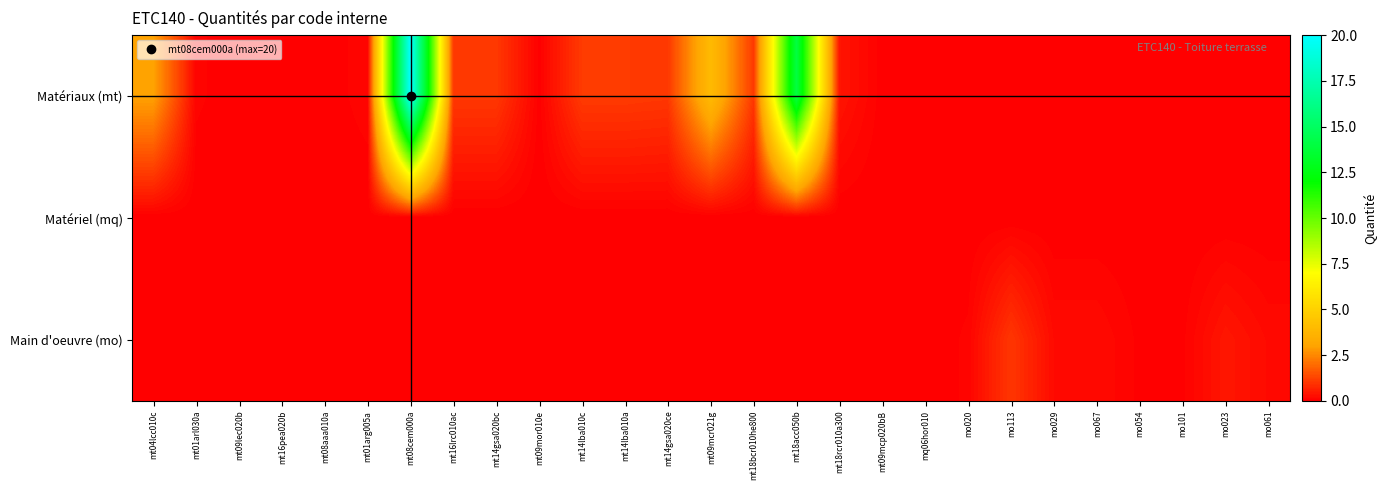

Reading left to right, list all the values displayed in this chart.

Matériaux (mt): mt04lcc010c=3.0	mt01arl030a=0.1	mt09lec020b=0.0	mt16pea020b=0.0	mt08aaa010a=0.0	mt01arg005a=0.1	mt08cem000a=20.0	mt16lrc010ac=1.1	mt14gsa020bc=1.1	mt09mor010e=0.0	mt14lba010c=1.1	mt14lba010a=1.1	mt14gsa020ce=1.1	mt09mcr021g=4.0	mt18bcr010he800=1.1	mt18acc050b=14.0	mt18rcr010a300=0.4	mt09mcp020bB=0.0	mq06hor010=0.0	mo020=0.0	mo113=0.0	mo029=0.0	mo067=0.0	mo054=0.0	mo101=0.0	mo023=0.0	mo061=0.0
Matériel (mq): mt04lcc010c=0.0	mt01arl030a=0.0	mt09lec020b=0.0	mt16pea020b=0.0	mt08aaa010a=0.0	mt01arg005a=0.0	mt08cem000a=0.0	mt16lrc010ac=0.0	mt14gsa020bc=0.0	mt09mor010e=0.0	mt14lba010c=0.0	mt14lba010a=0.0	mt14gsa020ce=0.0	mt09mcr021g=0.0	mt18bcr010he800=0.0	mt18acc050b=0.0	mt18rcr010a300=0.0	mt09mcp020bB=0.0	mq06hor010=0.1	mo020=0.0	mo113=0.0	mo029=0.0	mo067=0.0	mo054=0.0	mo101=0.0	mo023=0.0	mo061=0.0
Main d'oeuvre (mo): mt04lcc010c=0.0	mt01arl030a=0.0	mt09lec020b=0.0	mt16pea020b=0.0	mt08aaa010a=0.0	mt01arg005a=0.0	mt08cem000a=0.0	mt16lrc010ac=0.0	mt14gsa020bc=0.0	mt09mor010e=0.0	mt14lba010c=0.0	mt14lba010a=0.0	mt14gsa020ce=0.0	mt09mcr021g=0.0	mt18bcr010he800=0.0	mt18acc050b=0.0	mt18rcr010a300=0.0	mt09mcp020bB=0.0	mq06hor010=0.0	mo020=0.1	mo113=1.0	mo029=0.2	mo067=0.2	mo054=0.1	mo101=0.1	mo023=0.4	mo061=0.2